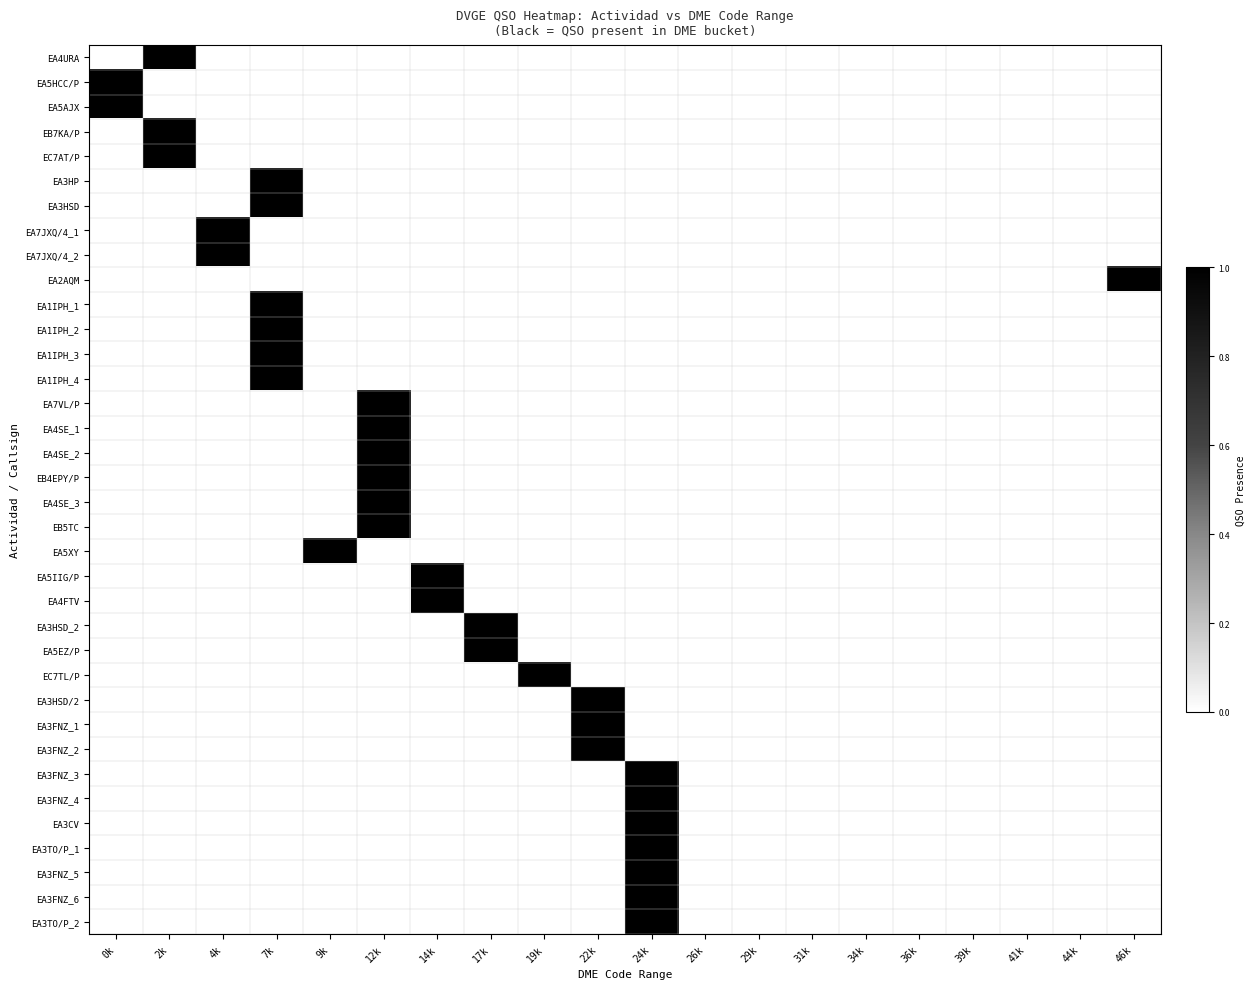

Reading left to right, list all the values displayed in this chart.

EA4URA: 0k=0	2k=1	4k=0	7k=0	9k=0	12k=0	14k=0	17k=0	19k=0	22k=0	24k=0	26k=0	29k=0	31k=0	34k=0	36k=0	39k=0	41k=0	44k=0	46k=0
EA5HCC/P: 0k=1	2k=0	4k=0	7k=0	9k=0	12k=0	14k=0	17k=0	19k=0	22k=0	24k=0	26k=0	29k=0	31k=0	34k=0	36k=0	39k=0	41k=0	44k=0	46k=0
EA5AJX: 0k=1	2k=0	4k=0	7k=0	9k=0	12k=0	14k=0	17k=0	19k=0	22k=0	24k=0	26k=0	29k=0	31k=0	34k=0	36k=0	39k=0	41k=0	44k=0	46k=0
EB7KA/P: 0k=0	2k=1	4k=0	7k=0	9k=0	12k=0	14k=0	17k=0	19k=0	22k=0	24k=0	26k=0	29k=0	31k=0	34k=0	36k=0	39k=0	41k=0	44k=0	46k=0
EC7AT/P: 0k=0	2k=1	4k=0	7k=0	9k=0	12k=0	14k=0	17k=0	19k=0	22k=0	24k=0	26k=0	29k=0	31k=0	34k=0	36k=0	39k=0	41k=0	44k=0	46k=0
EA3HP: 0k=0	2k=0	4k=0	7k=1	9k=0	12k=0	14k=0	17k=0	19k=0	22k=0	24k=0	26k=0	29k=0	31k=0	34k=0	36k=0	39k=0	41k=0	44k=0	46k=0
EA3HSD: 0k=0	2k=0	4k=0	7k=1	9k=0	12k=0	14k=0	17k=0	19k=0	22k=0	24k=0	26k=0	29k=0	31k=0	34k=0	36k=0	39k=0	41k=0	44k=0	46k=0
EA7JXQ/4_1: 0k=0	2k=0	4k=1	7k=0	9k=0	12k=0	14k=0	17k=0	19k=0	22k=0	24k=0	26k=0	29k=0	31k=0	34k=0	36k=0	39k=0	41k=0	44k=0	46k=0
EA7JXQ/4_2: 0k=0	2k=0	4k=1	7k=0	9k=0	12k=0	14k=0	17k=0	19k=0	22k=0	24k=0	26k=0	29k=0	31k=0	34k=0	36k=0	39k=0	41k=0	44k=0	46k=0
EA2AQM: 0k=0	2k=0	4k=0	7k=0	9k=0	12k=0	14k=0	17k=0	19k=0	22k=0	24k=0	26k=0	29k=0	31k=0	34k=0	36k=0	39k=0	41k=0	44k=0	46k=1
EA1IPH_1: 0k=0	2k=0	4k=0	7k=1	9k=0	12k=0	14k=0	17k=0	19k=0	22k=0	24k=0	26k=0	29k=0	31k=0	34k=0	36k=0	39k=0	41k=0	44k=0	46k=0
EA1IPH_2: 0k=0	2k=0	4k=0	7k=1	9k=0	12k=0	14k=0	17k=0	19k=0	22k=0	24k=0	26k=0	29k=0	31k=0	34k=0	36k=0	39k=0	41k=0	44k=0	46k=0
EA1IPH_3: 0k=0	2k=0	4k=0	7k=1	9k=0	12k=0	14k=0	17k=0	19k=0	22k=0	24k=0	26k=0	29k=0	31k=0	34k=0	36k=0	39k=0	41k=0	44k=0	46k=0
EA1IPH_4: 0k=0	2k=0	4k=0	7k=1	9k=0	12k=0	14k=0	17k=0	19k=0	22k=0	24k=0	26k=0	29k=0	31k=0	34k=0	36k=0	39k=0	41k=0	44k=0	46k=0
EA7VL/P: 0k=0	2k=0	4k=0	7k=0	9k=0	12k=1	14k=0	17k=0	19k=0	22k=0	24k=0	26k=0	29k=0	31k=0	34k=0	36k=0	39k=0	41k=0	44k=0	46k=0
EA4SE_1: 0k=0	2k=0	4k=0	7k=0	9k=0	12k=1	14k=0	17k=0	19k=0	22k=0	24k=0	26k=0	29k=0	31k=0	34k=0	36k=0	39k=0	41k=0	44k=0	46k=0
EA4SE_2: 0k=0	2k=0	4k=0	7k=0	9k=0	12k=1	14k=0	17k=0	19k=0	22k=0	24k=0	26k=0	29k=0	31k=0	34k=0	36k=0	39k=0	41k=0	44k=0	46k=0
EB4EPY/P: 0k=0	2k=0	4k=0	7k=0	9k=0	12k=1	14k=0	17k=0	19k=0	22k=0	24k=0	26k=0	29k=0	31k=0	34k=0	36k=0	39k=0	41k=0	44k=0	46k=0
EA4SE_3: 0k=0	2k=0	4k=0	7k=0	9k=0	12k=1	14k=0	17k=0	19k=0	22k=0	24k=0	26k=0	29k=0	31k=0	34k=0	36k=0	39k=0	41k=0	44k=0	46k=0
EB5TC: 0k=0	2k=0	4k=0	7k=0	9k=0	12k=1	14k=0	17k=0	19k=0	22k=0	24k=0	26k=0	29k=0	31k=0	34k=0	36k=0	39k=0	41k=0	44k=0	46k=0
EA5XY: 0k=0	2k=0	4k=0	7k=0	9k=1	12k=0	14k=0	17k=0	19k=0	22k=0	24k=0	26k=0	29k=0	31k=0	34k=0	36k=0	39k=0	41k=0	44k=0	46k=0
EA5IIG/P: 0k=0	2k=0	4k=0	7k=0	9k=0	12k=0	14k=1	17k=0	19k=0	22k=0	24k=0	26k=0	29k=0	31k=0	34k=0	36k=0	39k=0	41k=0	44k=0	46k=0
EA4FTV: 0k=0	2k=0	4k=0	7k=0	9k=0	12k=0	14k=1	17k=0	19k=0	22k=0	24k=0	26k=0	29k=0	31k=0	34k=0	36k=0	39k=0	41k=0	44k=0	46k=0
EA3HSD_2: 0k=0	2k=0	4k=0	7k=0	9k=0	12k=0	14k=0	17k=1	19k=0	22k=0	24k=0	26k=0	29k=0	31k=0	34k=0	36k=0	39k=0	41k=0	44k=0	46k=0
EA5EZ/P: 0k=0	2k=0	4k=0	7k=0	9k=0	12k=0	14k=0	17k=1	19k=0	22k=0	24k=0	26k=0	29k=0	31k=0	34k=0	36k=0	39k=0	41k=0	44k=0	46k=0
EC7TL/P: 0k=0	2k=0	4k=0	7k=0	9k=0	12k=0	14k=0	17k=0	19k=1	22k=0	24k=0	26k=0	29k=0	31k=0	34k=0	36k=0	39k=0	41k=0	44k=0	46k=0
EA3HSD/2: 0k=0	2k=0	4k=0	7k=0	9k=0	12k=0	14k=0	17k=0	19k=0	22k=1	24k=0	26k=0	29k=0	31k=0	34k=0	36k=0	39k=0	41k=0	44k=0	46k=0
EA3FNZ_1: 0k=0	2k=0	4k=0	7k=0	9k=0	12k=0	14k=0	17k=0	19k=0	22k=1	24k=0	26k=0	29k=0	31k=0	34k=0	36k=0	39k=0	41k=0	44k=0	46k=0
EA3FNZ_2: 0k=0	2k=0	4k=0	7k=0	9k=0	12k=0	14k=0	17k=0	19k=0	22k=1	24k=0	26k=0	29k=0	31k=0	34k=0	36k=0	39k=0	41k=0	44k=0	46k=0
EA3FNZ_3: 0k=0	2k=0	4k=0	7k=0	9k=0	12k=0	14k=0	17k=0	19k=0	22k=0	24k=1	26k=0	29k=0	31k=0	34k=0	36k=0	39k=0	41k=0	44k=0	46k=0
EA3FNZ_4: 0k=0	2k=0	4k=0	7k=0	9k=0	12k=0	14k=0	17k=0	19k=0	22k=0	24k=1	26k=0	29k=0	31k=0	34k=0	36k=0	39k=0	41k=0	44k=0	46k=0
EA3CV: 0k=0	2k=0	4k=0	7k=0	9k=0	12k=0	14k=0	17k=0	19k=0	22k=0	24k=1	26k=0	29k=0	31k=0	34k=0	36k=0	39k=0	41k=0	44k=0	46k=0
EA3TO/P_1: 0k=0	2k=0	4k=0	7k=0	9k=0	12k=0	14k=0	17k=0	19k=0	22k=0	24k=1	26k=0	29k=0	31k=0	34k=0	36k=0	39k=0	41k=0	44k=0	46k=0
EA3FNZ_5: 0k=0	2k=0	4k=0	7k=0	9k=0	12k=0	14k=0	17k=0	19k=0	22k=0	24k=1	26k=0	29k=0	31k=0	34k=0	36k=0	39k=0	41k=0	44k=0	46k=0
EA3FNZ_6: 0k=0	2k=0	4k=0	7k=0	9k=0	12k=0	14k=0	17k=0	19k=0	22k=0	24k=1	26k=0	29k=0	31k=0	34k=0	36k=0	39k=0	41k=0	44k=0	46k=0
EA3TO/P_2: 0k=0	2k=0	4k=0	7k=0	9k=0	12k=0	14k=0	17k=0	19k=0	22k=0	24k=1	26k=0	29k=0	31k=0	34k=0	36k=0	39k=0	41k=0	44k=0	46k=0